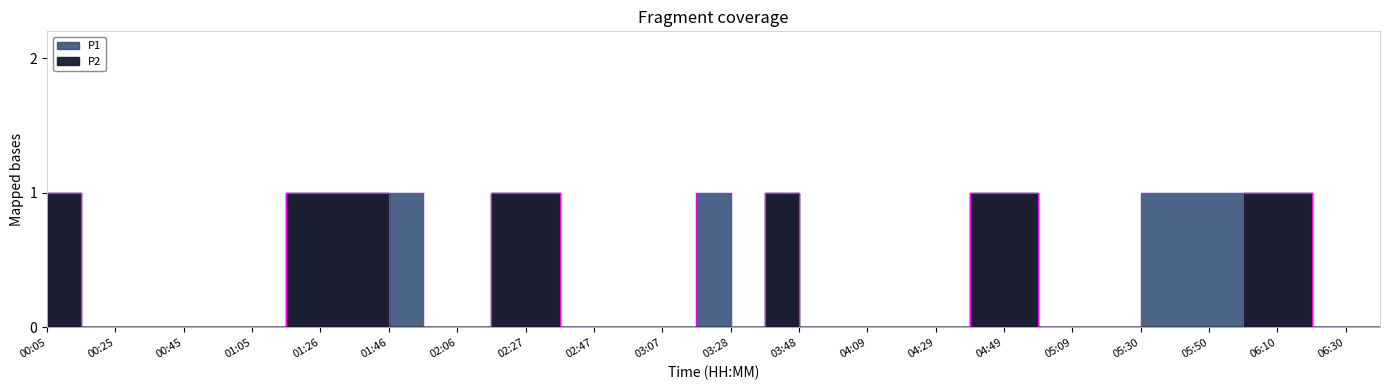

Reading right to left, what are all the values shown in this chart?

P1: 0	0	0	1	1	1	1	1	0	0	0	1	1	0	0	0	0	0	1	0	1	0	0	0	0	1	1	0	0	1	1	1	1	0	0	0	0	0	0	1
P2: 0	0	0	1	1	0	0	0	0	0	0	1	1	0	0	0	0	0	1	0	0	0	0	0	0	1	1	0	0	0	1	1	1	0	0	0	0	0	0	1